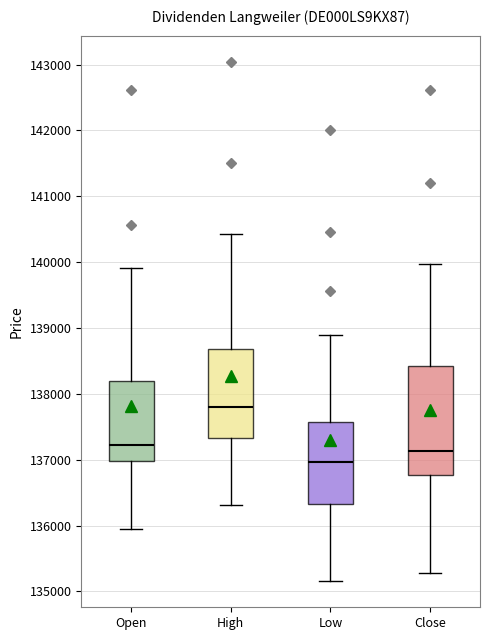

Which box is the tallest, from its lower edge to its upper edge?

Close